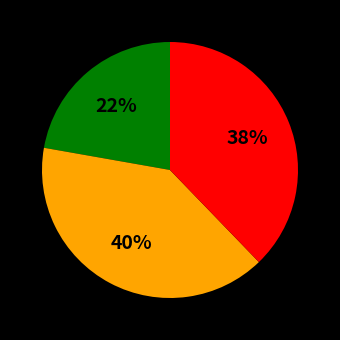

To the nearest percent, what is the average slice percentage?

33%